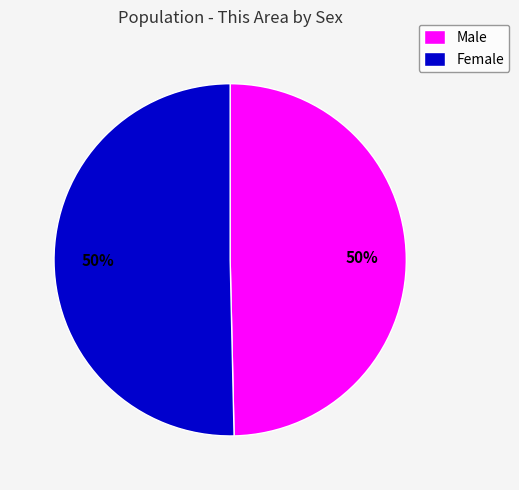

The Male slice represents 64% of the pie. True or false?

False